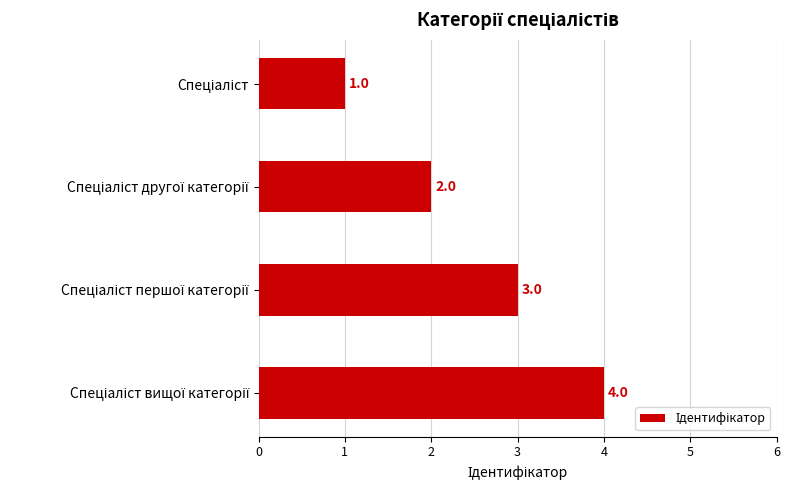

What is the maximum value shown in the chart?

4